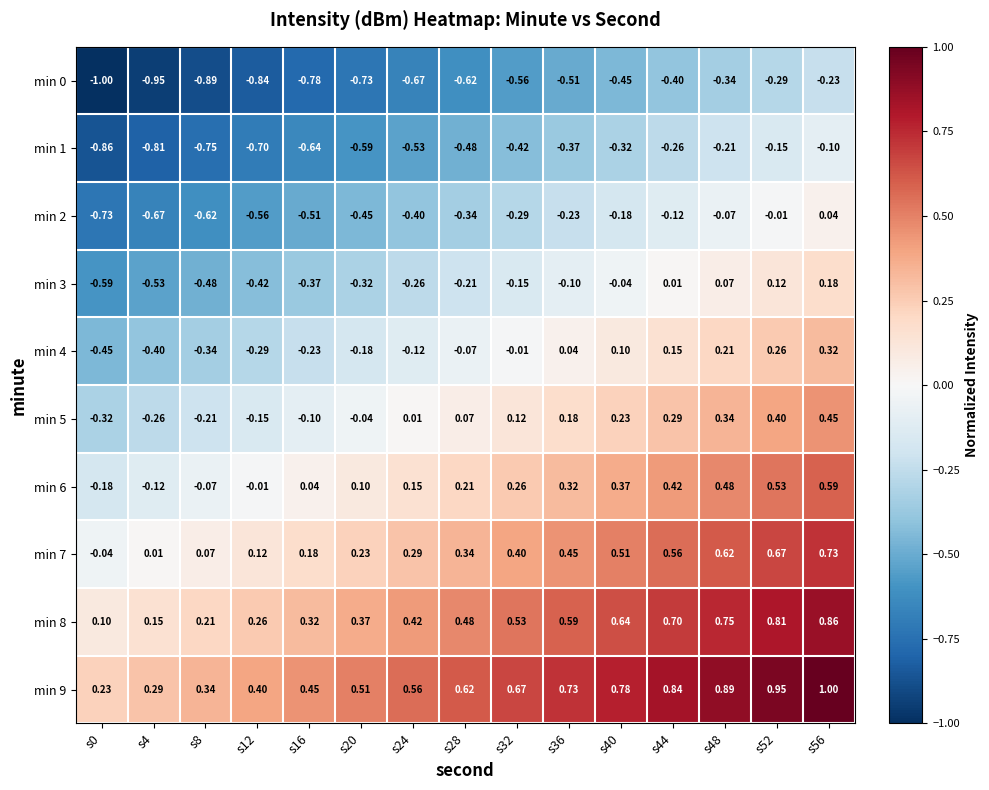

What is the total value across all series at s48?

2.7